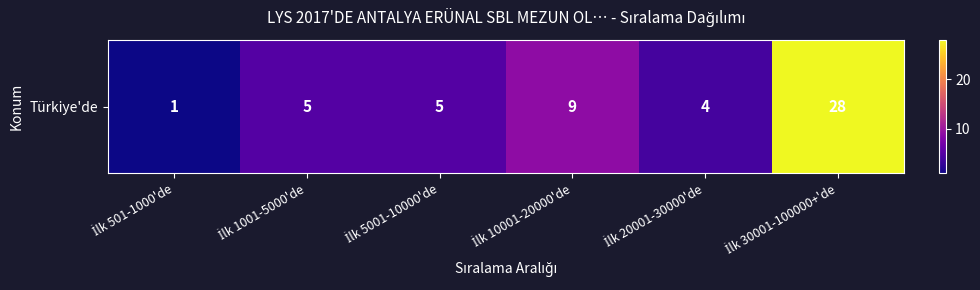

Reading right to left, list all the values displayed in this chart.

28	4	9	5	5	1